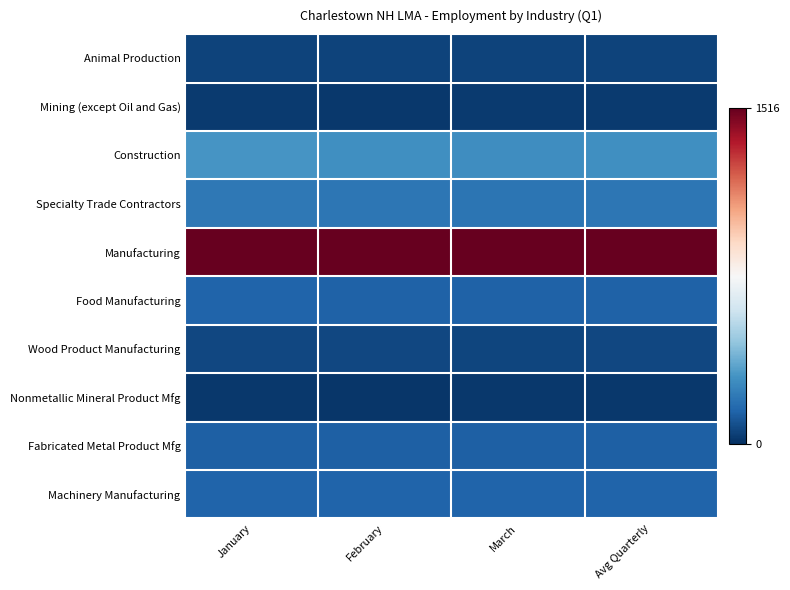

Reading right to left, list all the values displayed in this chart.

Animal Production: Avg Quarterly=54	March=55	February=54	January=54
Mining (except Oil and Gas): Avg Quarterly=31	March=35	February=29	January=30
Construction: Avg Quarterly=296	March=288	February=291	January=308
Specialty Trade Contractors: Avg Quarterly=211	March=205	February=209	January=218
Manufacturing: Avg Quarterly=1515	March=1516	February=1516	January=1512
Food Manufacturing: Avg Quarterly=148	March=148	February=148	January=149
Wood Product Manufacturing: Avg Quarterly=67	March=65	February=67	January=68
Nonmetallic Mineral Product Mfg: Avg Quarterly=25	March=27	February=22	January=27
Fabricated Metal Product Mfg: Avg Quarterly=139	March=141	February=140	January=137
Machinery Manufacturing: Avg Quarterly=151	March=149	February=150	January=153